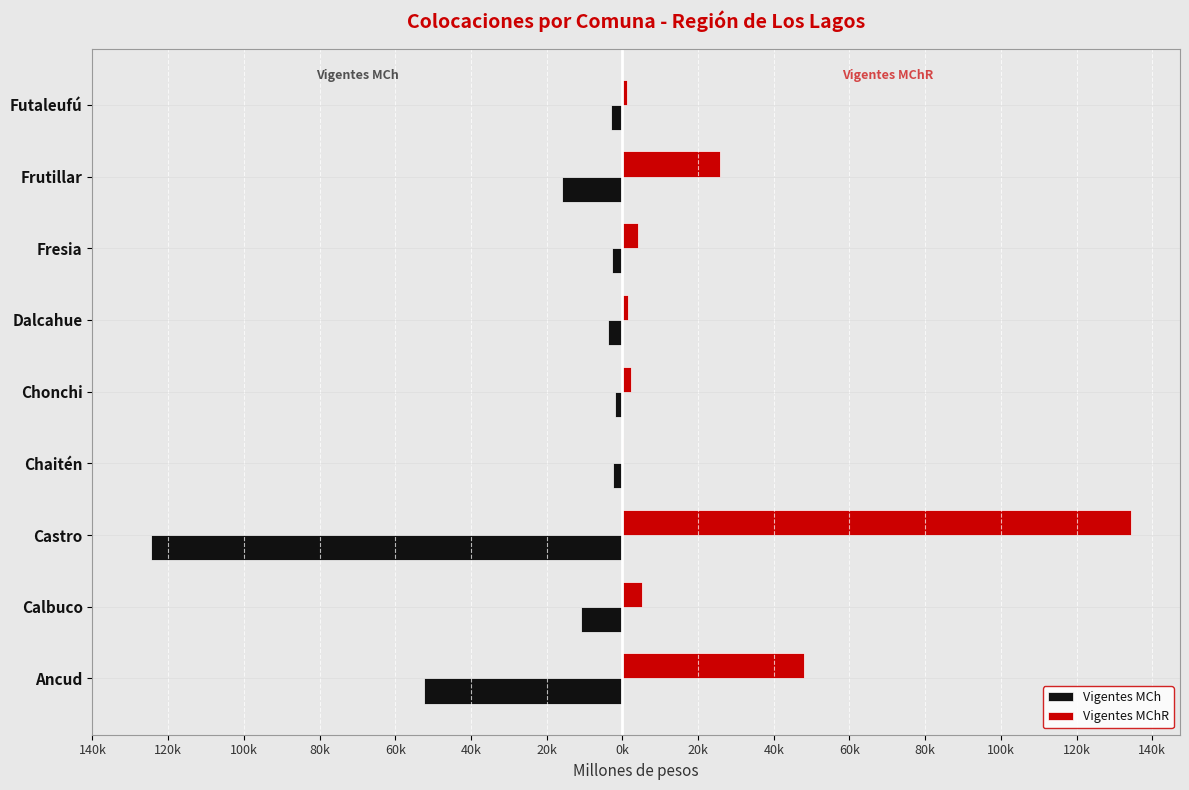

What is the difference between the second highest and second lowest values in the Vigentes MChR series?

46716.4